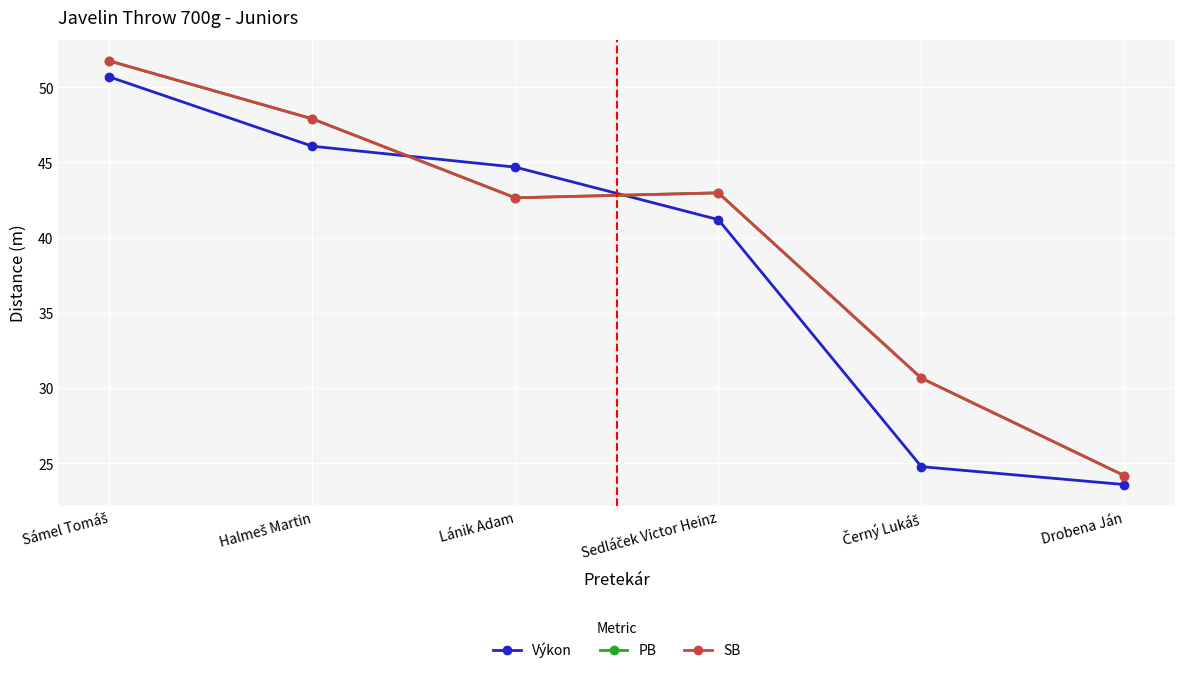

Where do Výkon and SB first cross each other?

Halmeš Martin and Lánik Adam